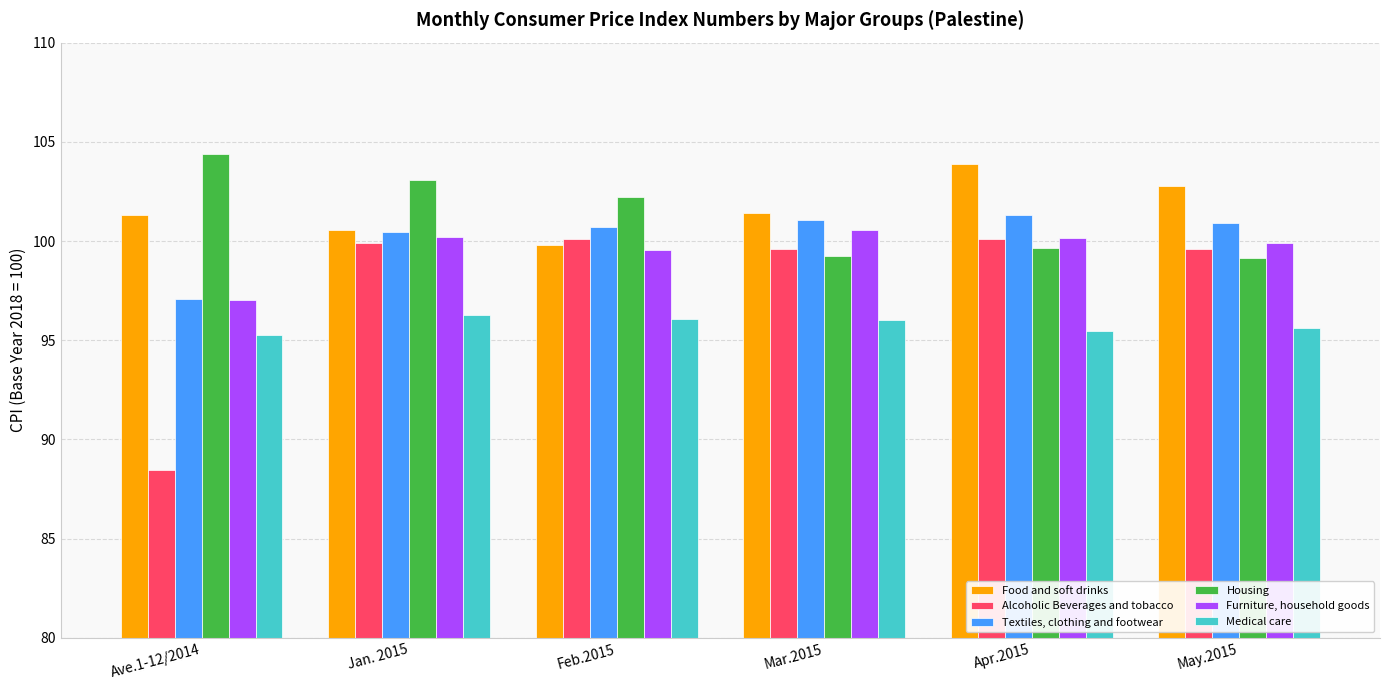

What value does the Food and soft drinks series have at Jan. 2015?

100.5